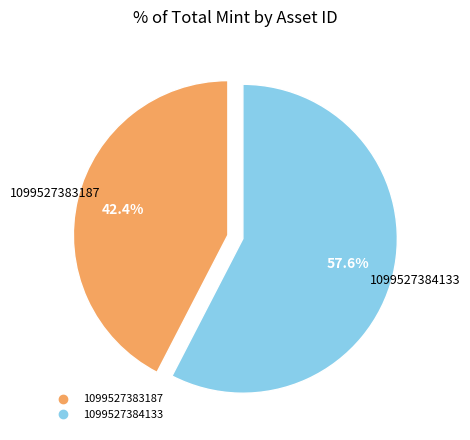

Between 1099527384133 and 1099527383187, which is larger?

1099527384133